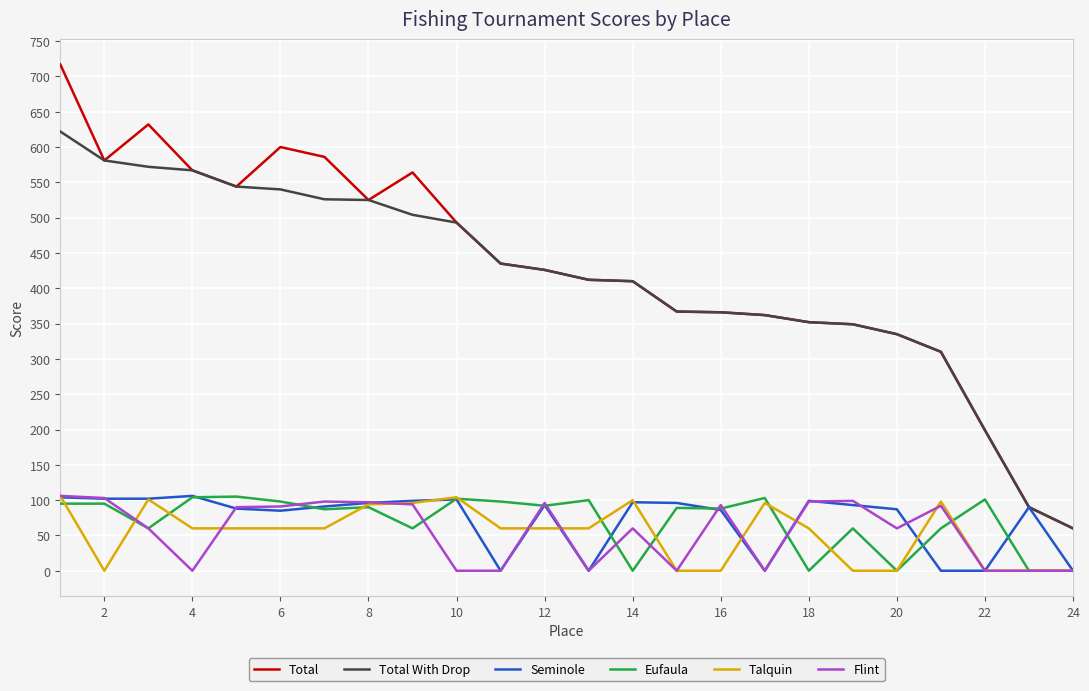

What are all the series names shown in the legend?

Total, Total With Drop, Seminole, Eufaula, Talquin, Flint